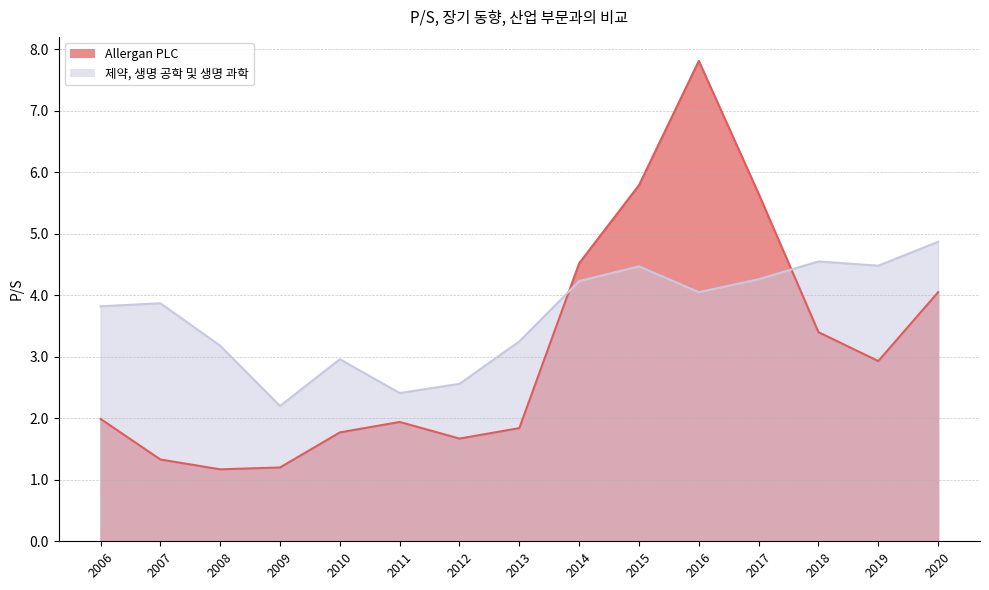

Which series has the largest range (max minus min)?

Allergan PLC